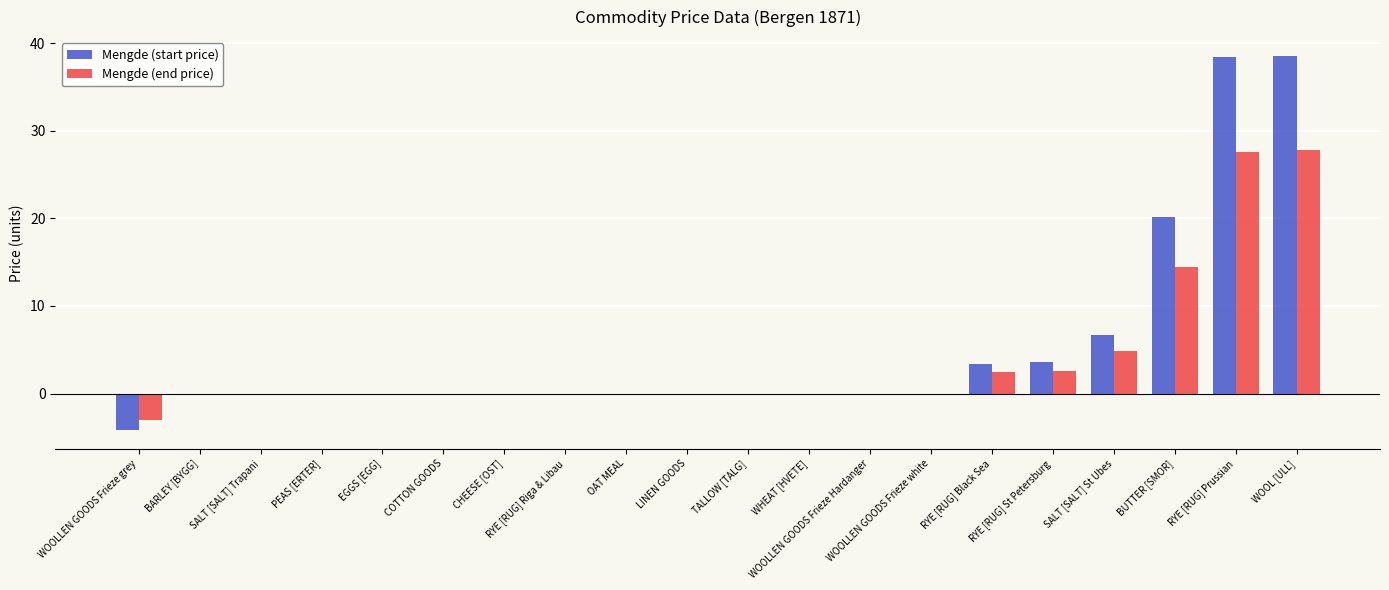

Rank the series by their maximum value, from highest to lowest.

Mengde (start price), Mengde (end price)